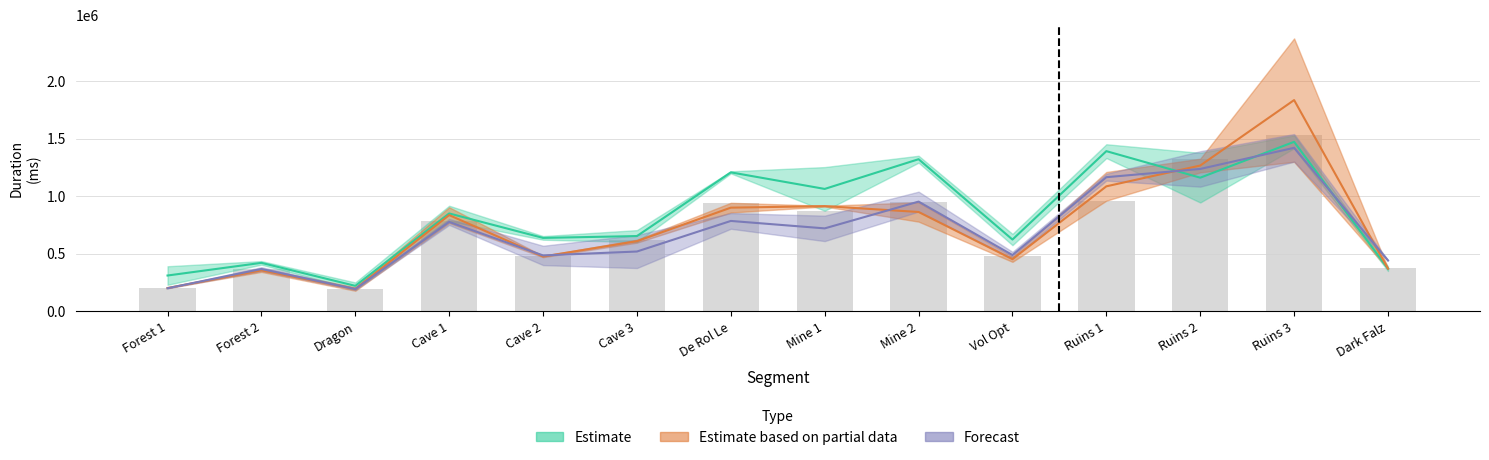

Rank the categories by Attempt #44 Duration value from highest to lowest.

Ruins 3, Ruins 2, Ruins 1, Mine 2, De Rol Le, Cave 1, Mine 1, Cave 3, Vol Opt, Cave 2, Dark Falz, Forest 2, Forest 1, Dragon